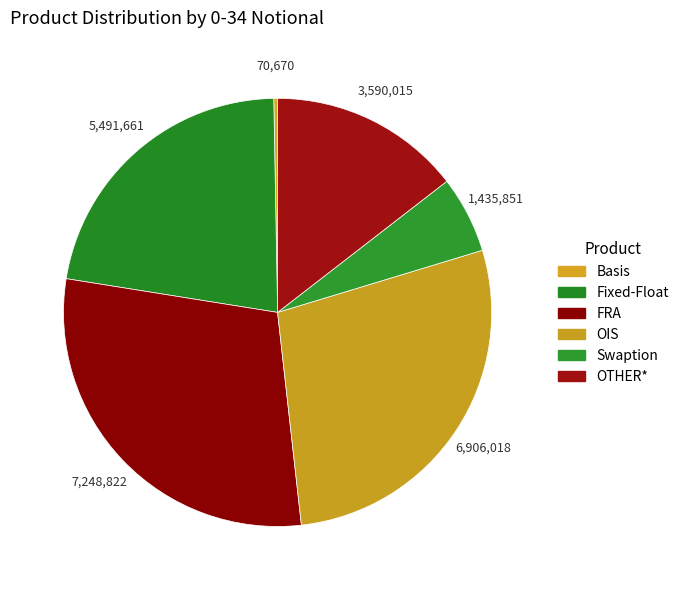

How many segments does this pie chart have?

6